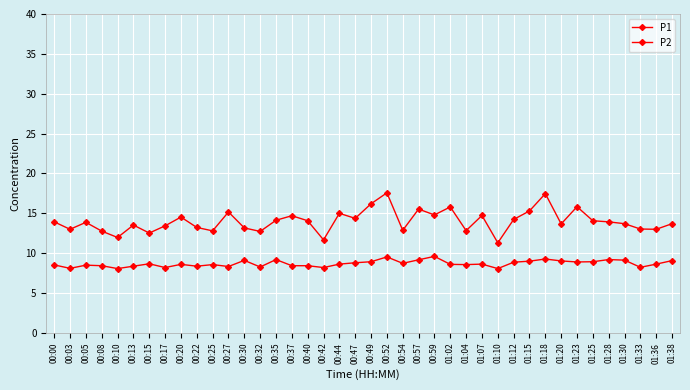

List the series in order of their overall mean, lowest first.

P2, P1